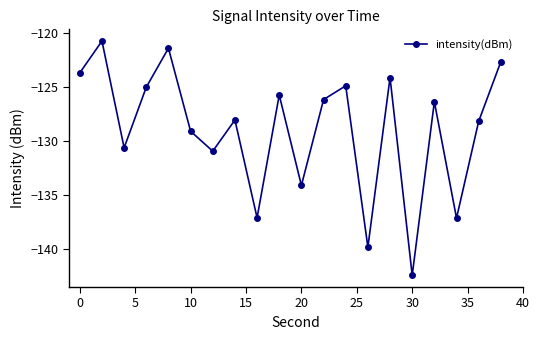

What is the value of the 9th point from the left?

-137.1